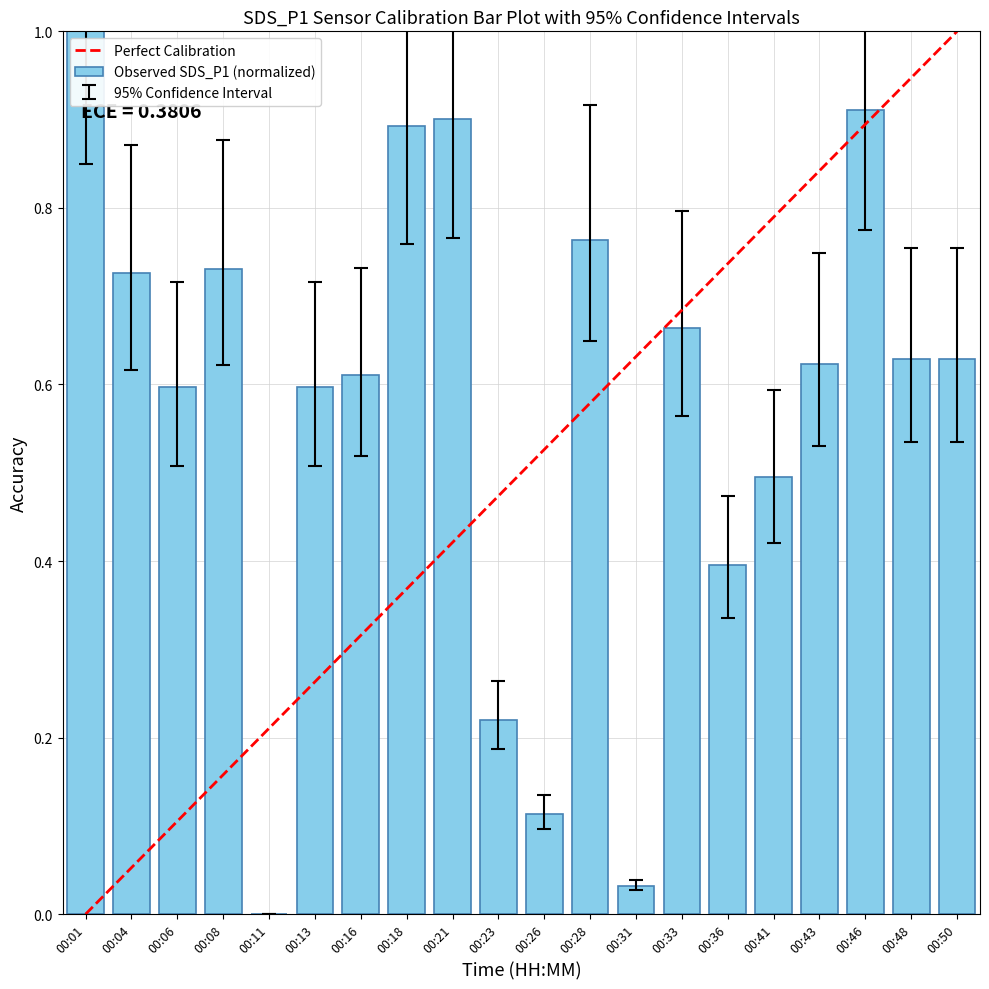

Is it true that the value at 00:50 is 0.1?

False